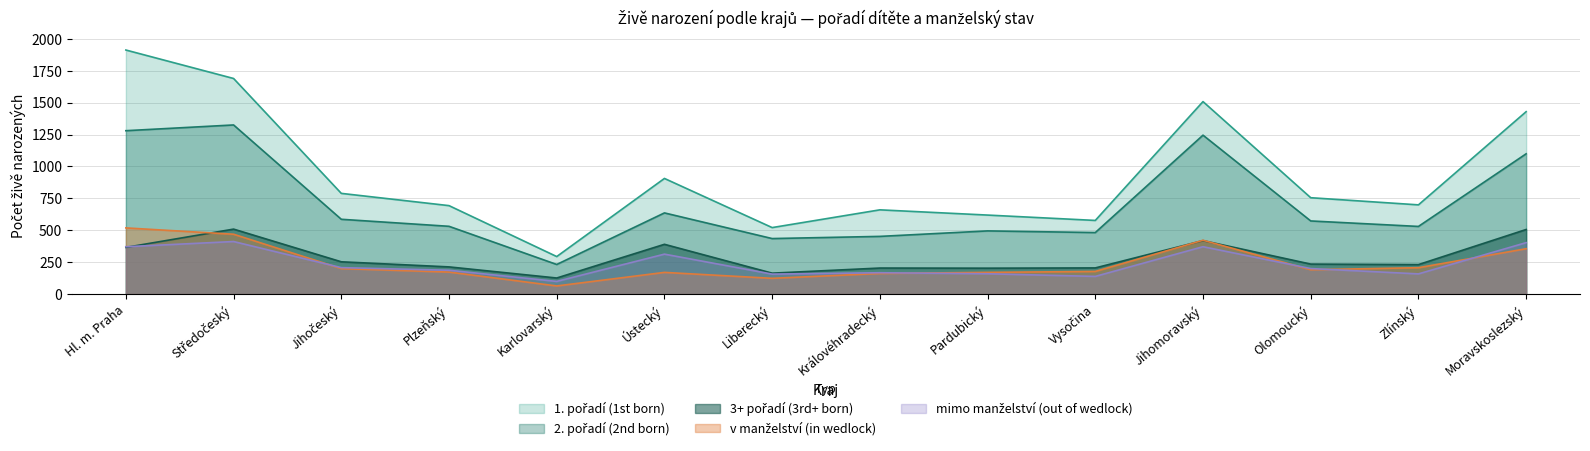

Rank the series at Hl. m. Praha from highest to lowest value.

1. pořadí (1st born), 2. pořadí (2nd born), v manželství (in wedlock), mimo manželství (out of wedlock), 3+ pořadí (3rd+ born)